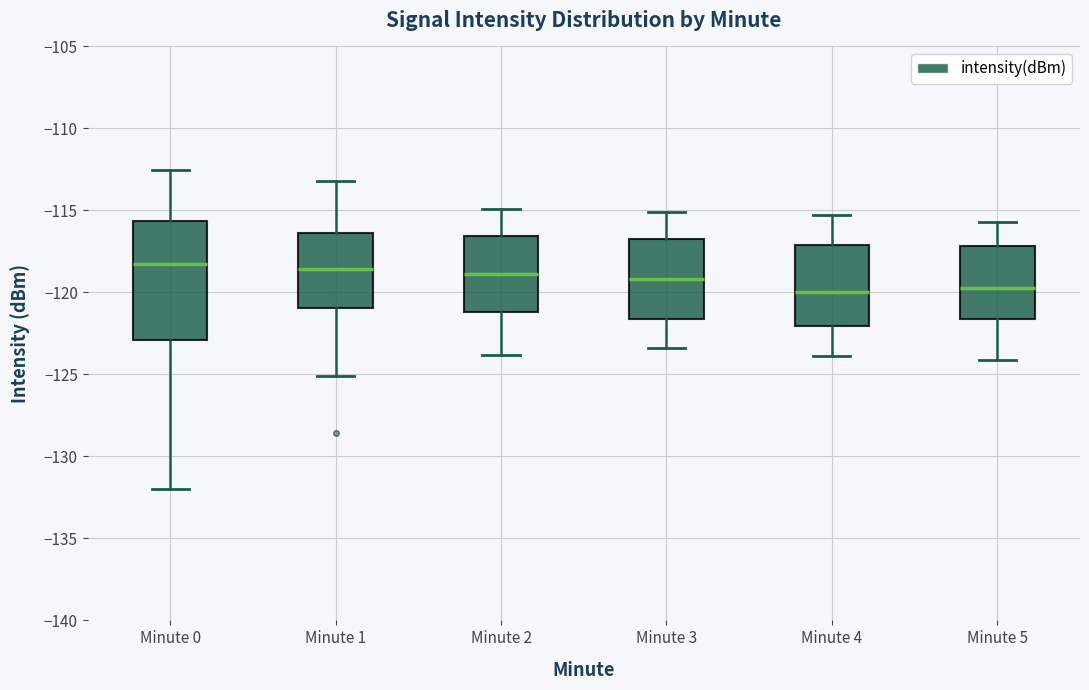

Comparing the boxes themselves (not the whiskers), which one is the tallest?

Minute 0